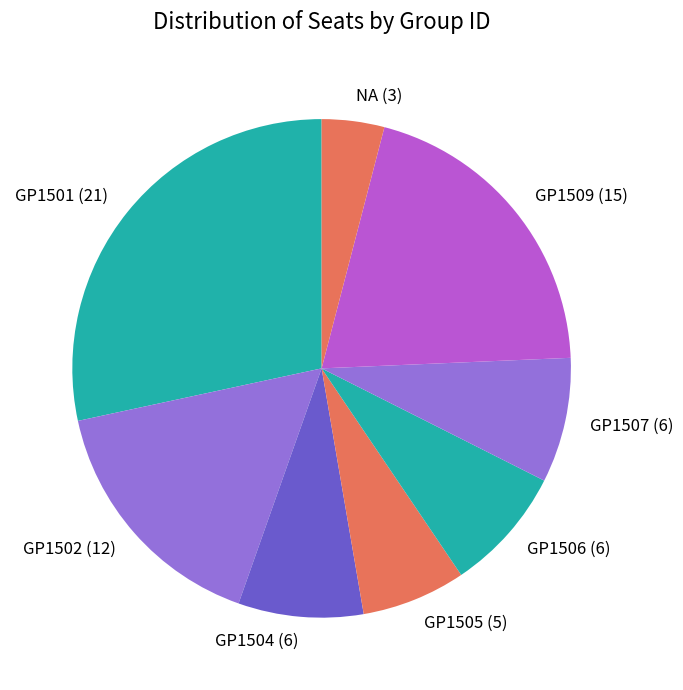

Do GP1504 (6) and GP1501 (21) together represent more than half of the pie?

No